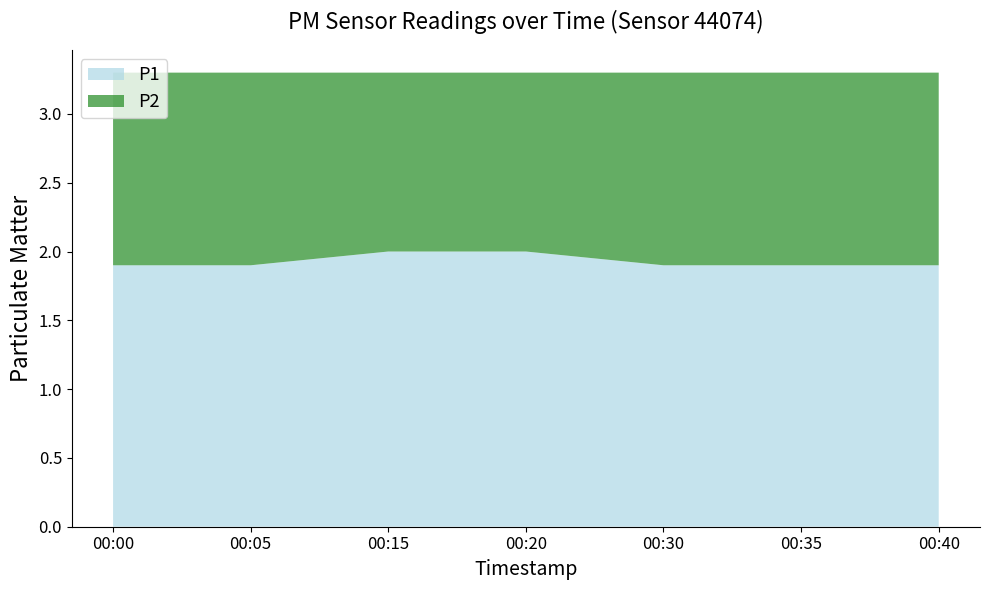

Reading right to left, transcribe all the data shown in this chart.

P1: 00:40=1.9	00:35=1.9	00:30=1.9	00:20=2.0	00:15=2.0	00:05=1.9	00:00=1.9
P2: 00:40=1.4	00:35=1.4	00:30=1.4	00:20=1.3	00:15=1.3	00:05=1.4	00:00=1.4